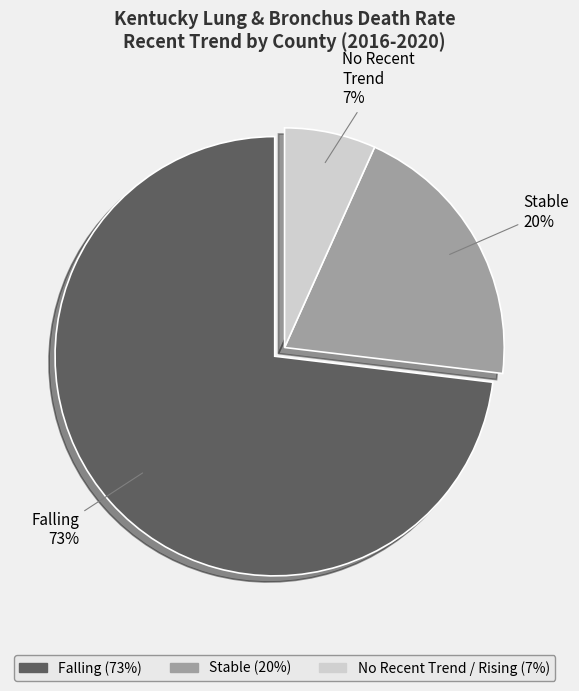

How many segments does this pie chart have?

3